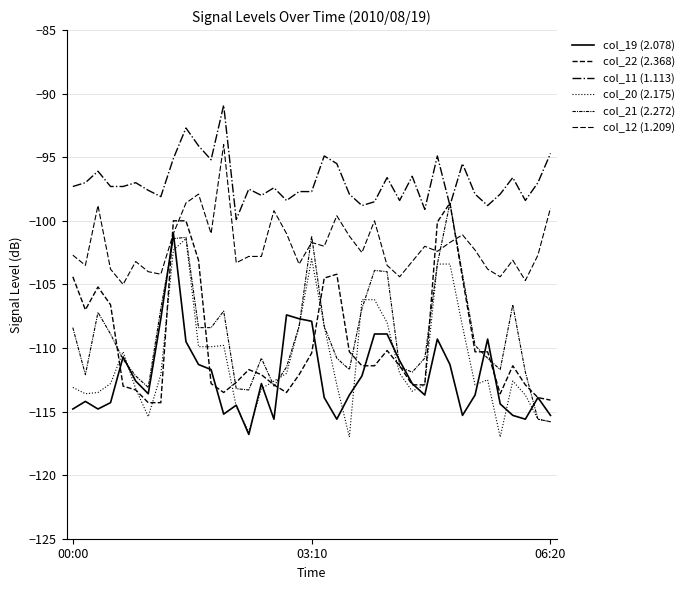

What is the difference between the maximum and minimum values in the col_12 (1.209) series?

11.0